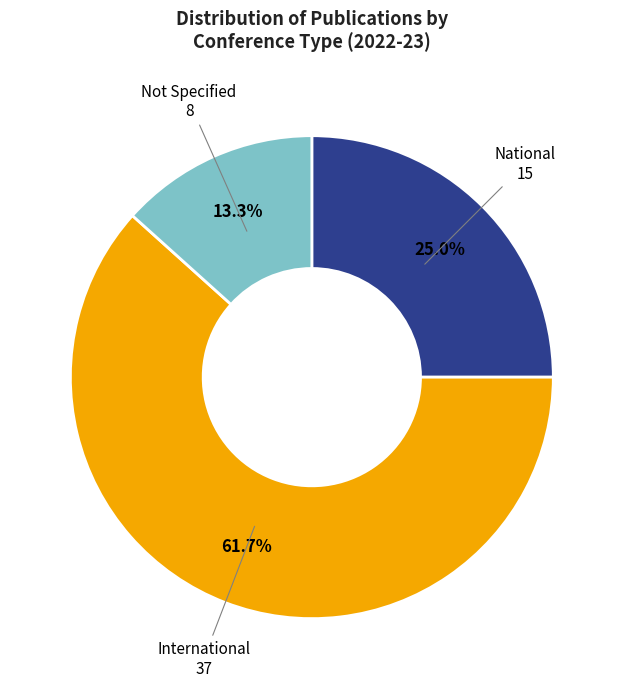

Is there any slice that represents more than half of the pie?

Yes